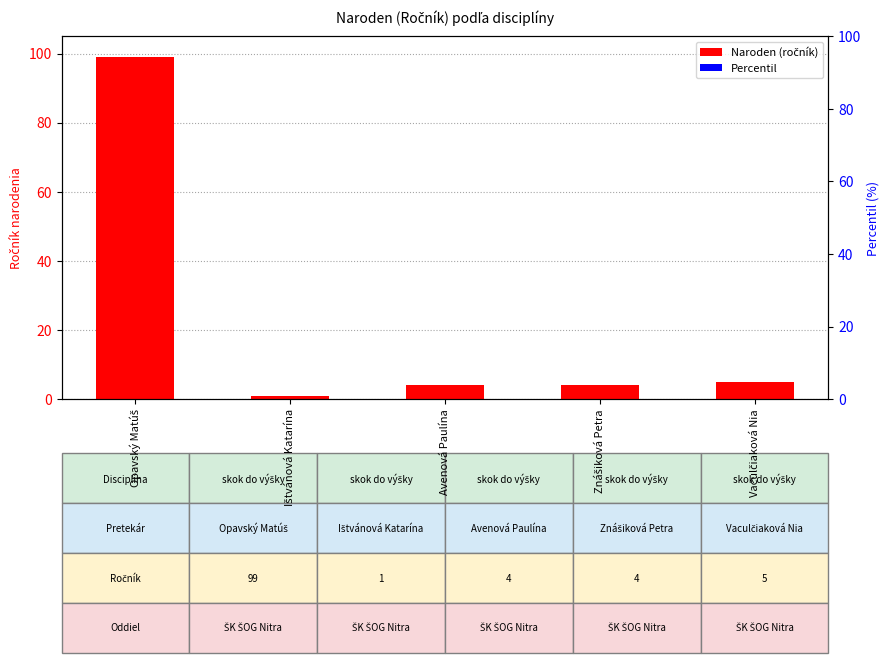

Reading left to right, extract all data points from this chart.

Naroden (ročník): Opavský Matúš=99	Ištvánová Katarína=1	Avenová Paulína=4	Znášiková Petra=4	Vaculčiaková Nia=5
Percentil: Opavský Matúš=0	Ištvánová Katarína=0	Avenová Paulína=0	Znášiková Petra=0	Vaculčiaková Nia=0